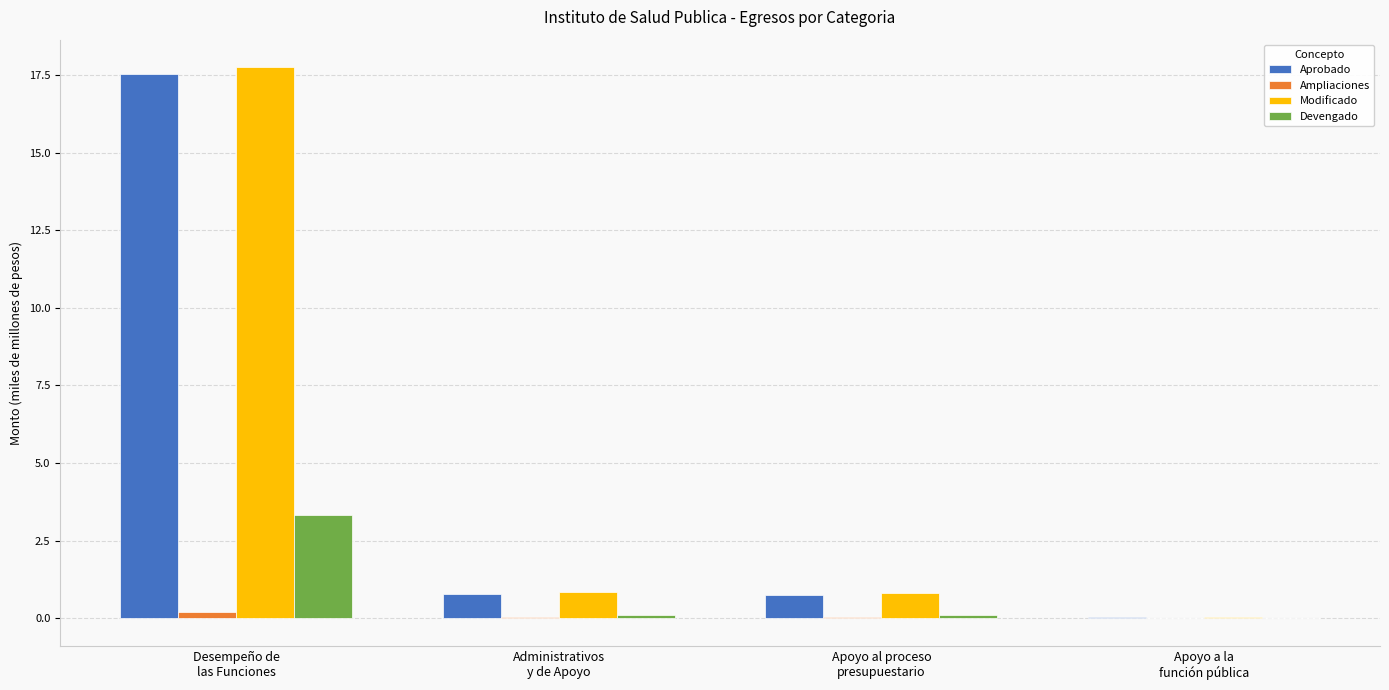

What is the maximum value shown in the chart?

17.8